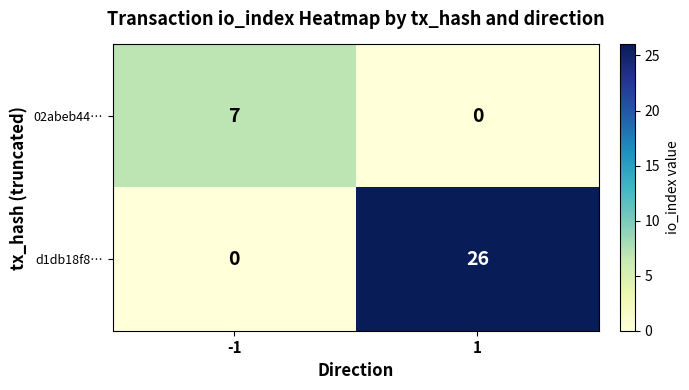

Rank the series by their maximum value, from lowest to highest.

02abeb44…, d1db18f8…